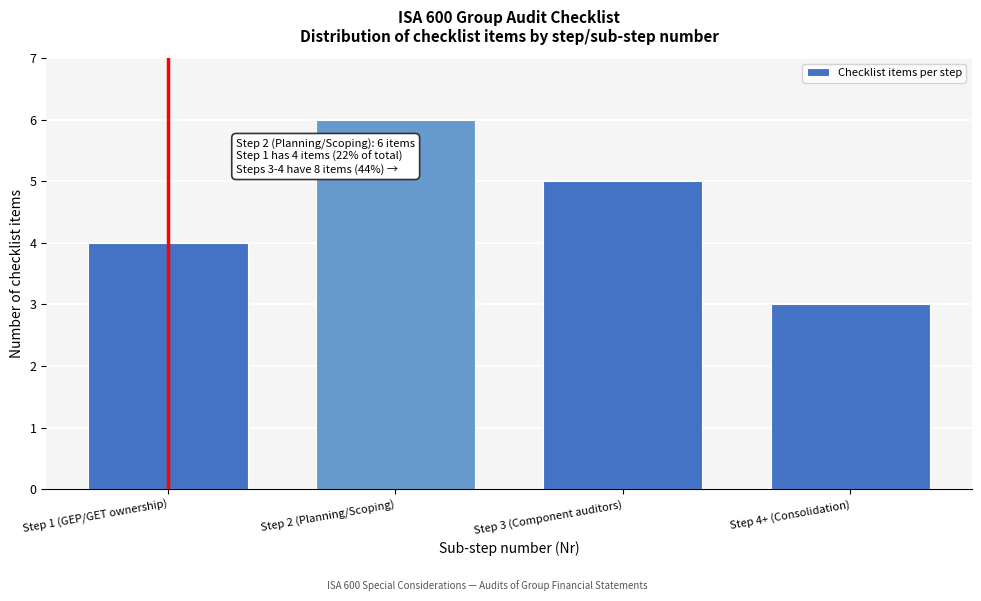

Reading left to right, extract all data points from this chart.

4	6	5	3